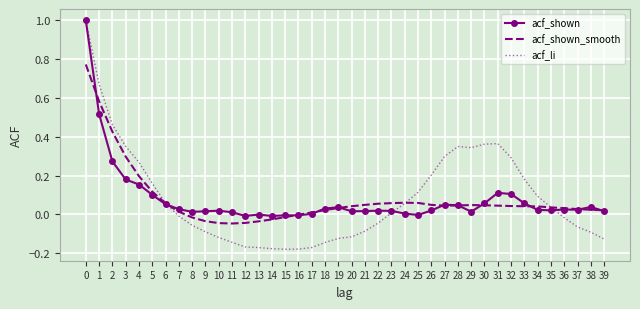

What is the greatest value displayed?

1.0